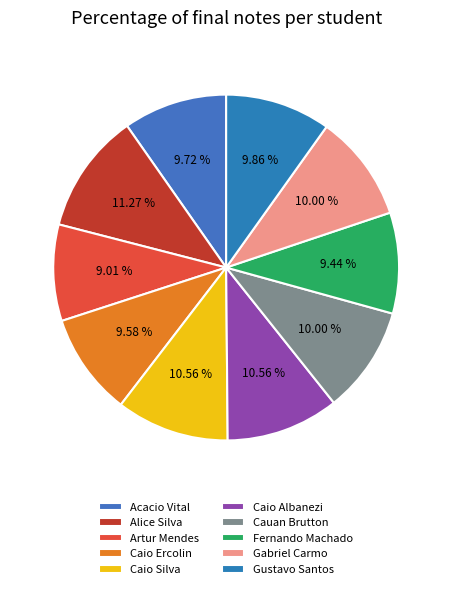

Rank the categories by value from lowest to highest.

Artur Coelho Mendes, Fernando Farha Machado, Caio dos Reis Ercolin, Acacio Rodrigues Vital, Gustavo Valerio dos Santos, Cauan Montano Brutton, Gabriel Locatelli do Carmo, Caio Sant Ana da Silva, Caio Vinicius da Silva Albanezi, Alice de Souza Silva